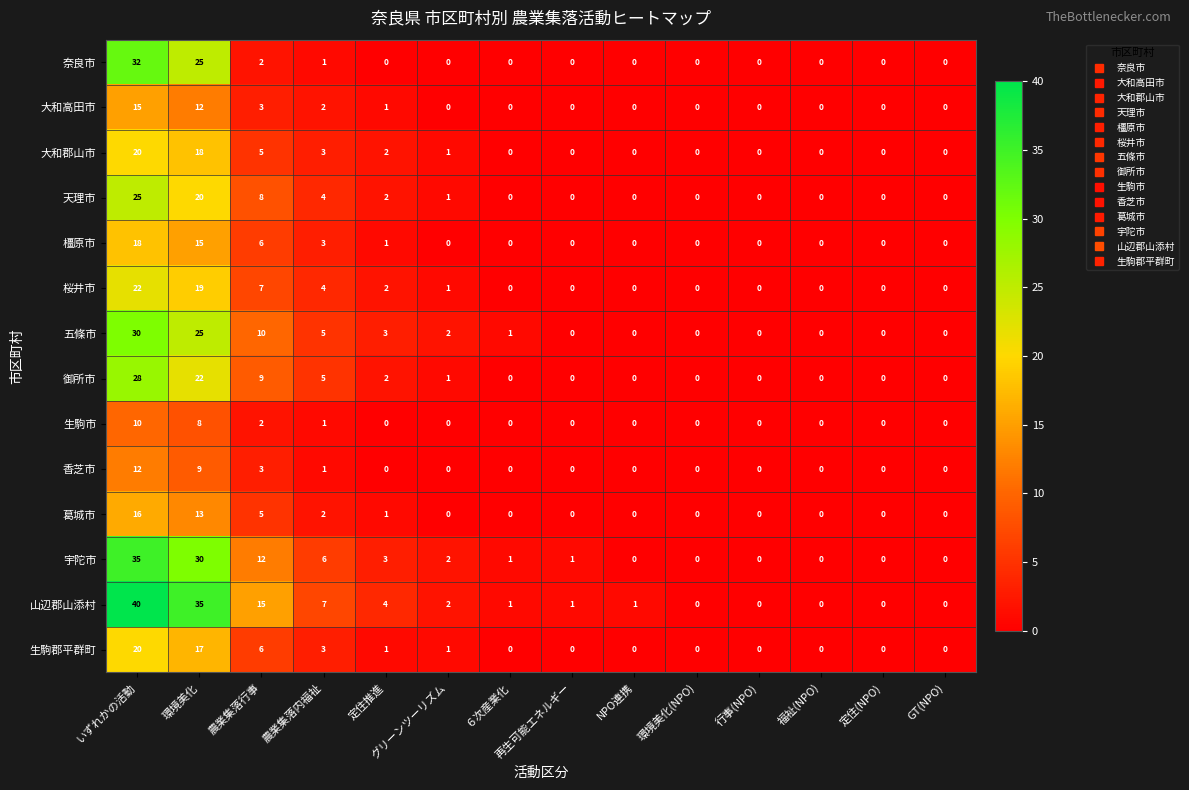

What is the total value across all series at 定住推進?

22